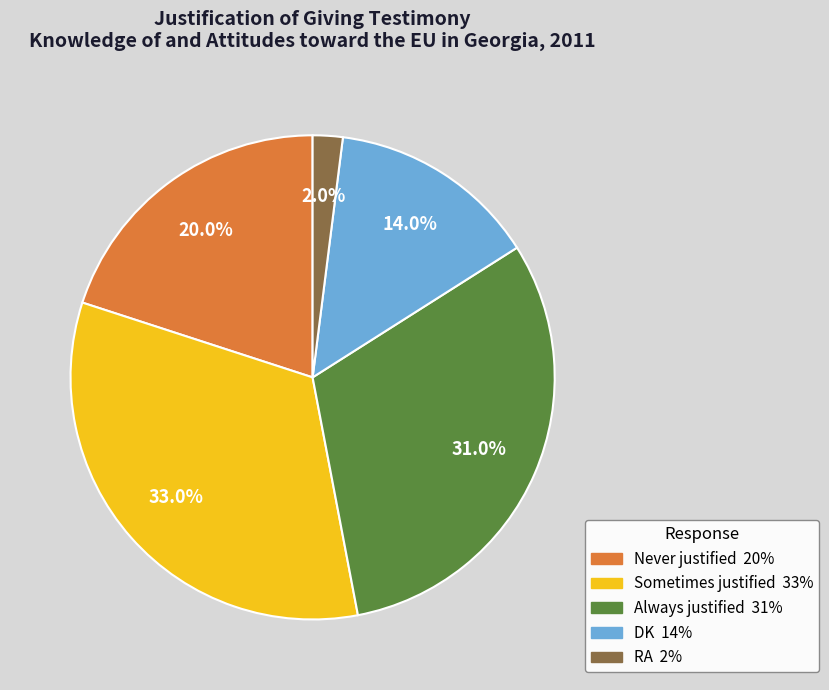

What is the ratio of the value at Never justified to the value at Sometimes justified?

0.6